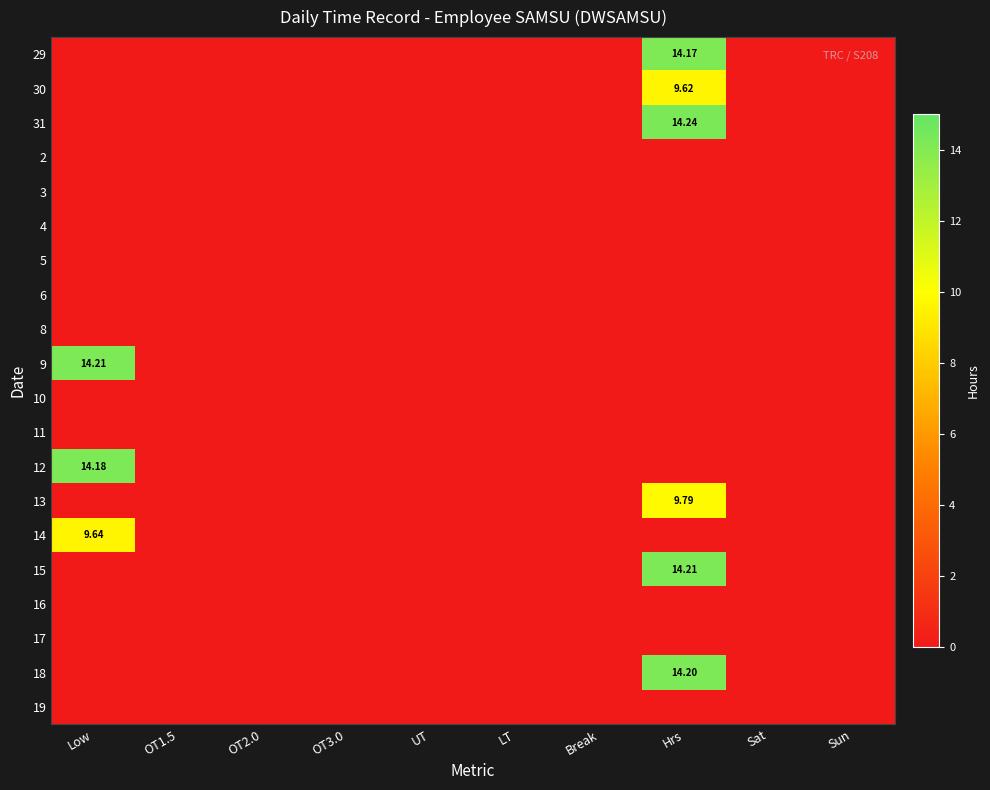

Where is 30 nearest to the value 4?

Low